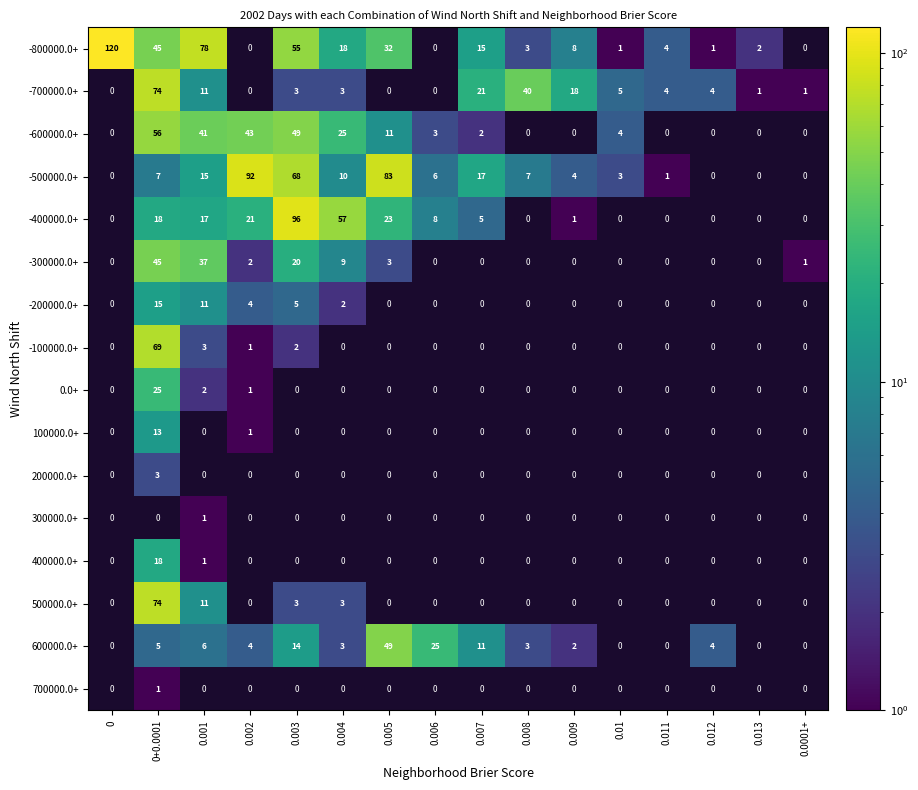

The -800000.0+ series shows 2 at 0.013. True or false?

True